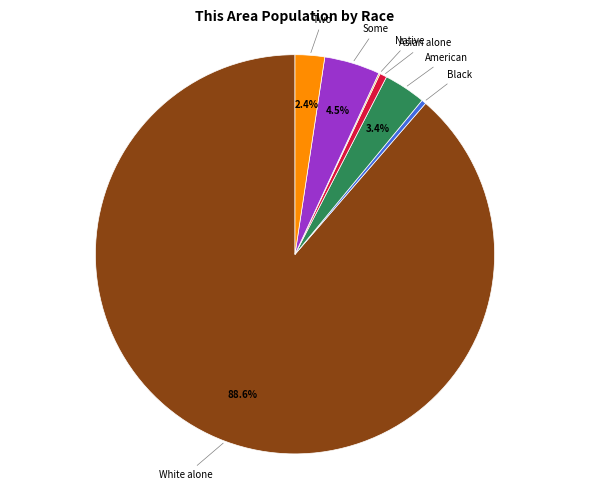

Does any single category account for the majority?

Yes